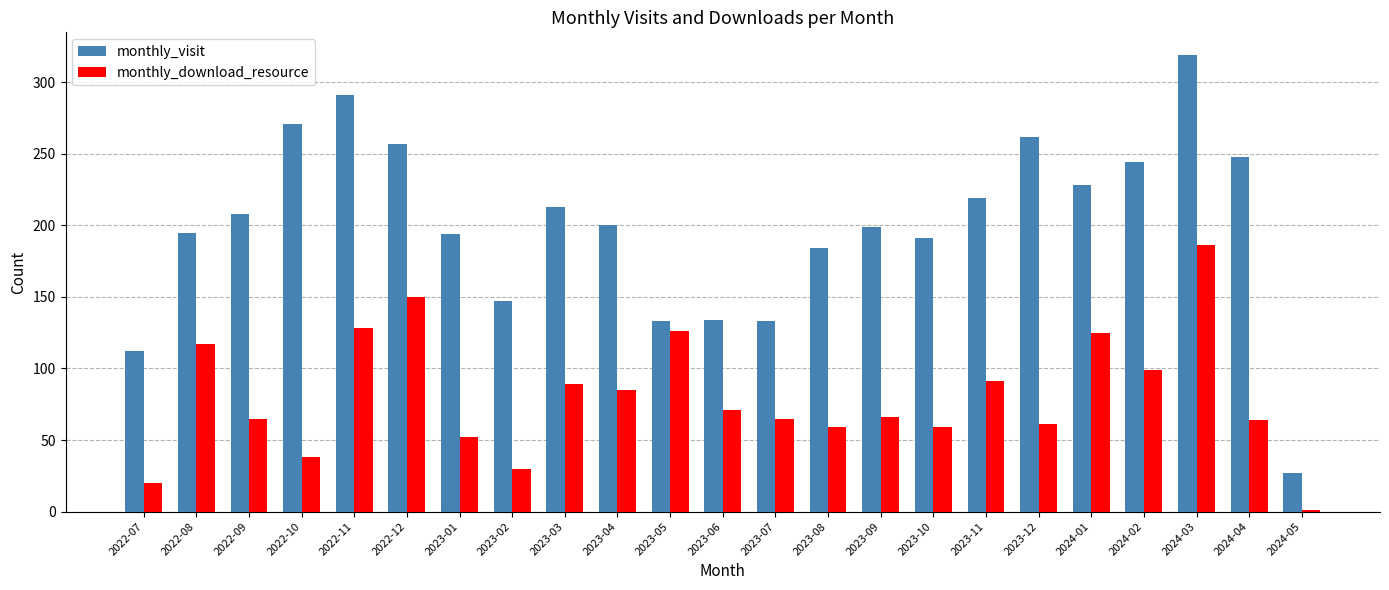

How many distinct data groups are displayed?

2